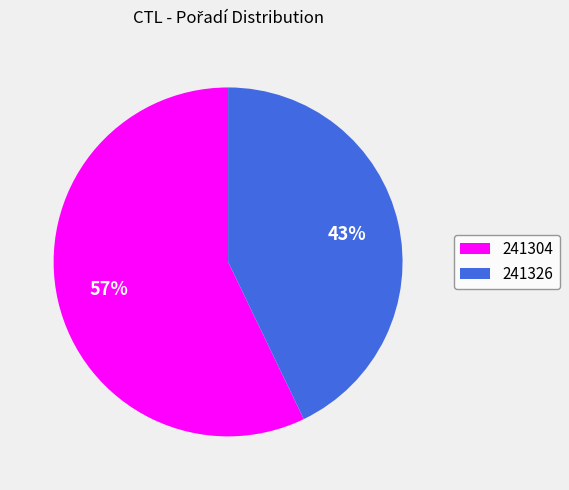

To the nearest percent, what is the combined percentage of 241326 and 241304?

100%